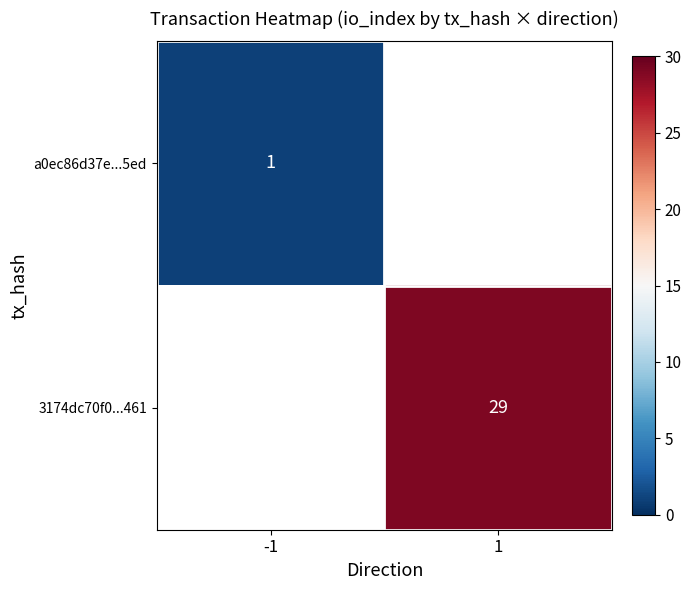

Is the value of 3174dc70f0...461 at 1 greater than the value of a0ec86d37e...5ed at -1?

Yes